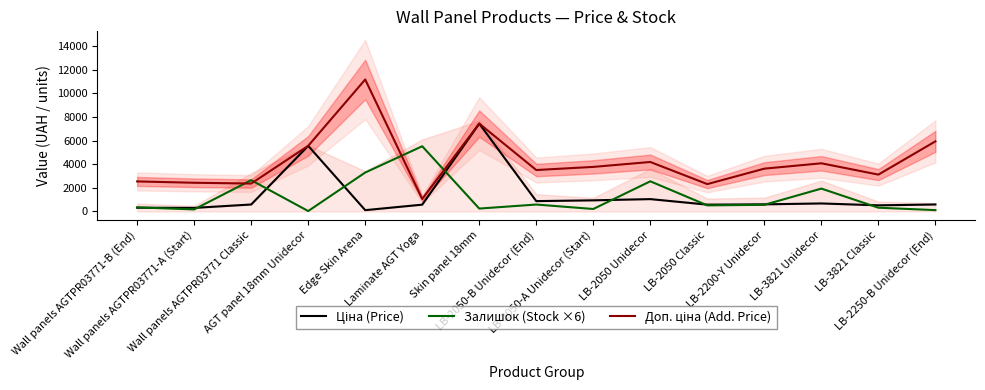

Between Edge Skin Arena and LB-3821 Unidecor, which series saw the biggest shift?

Доп. ціна (Add. Price)